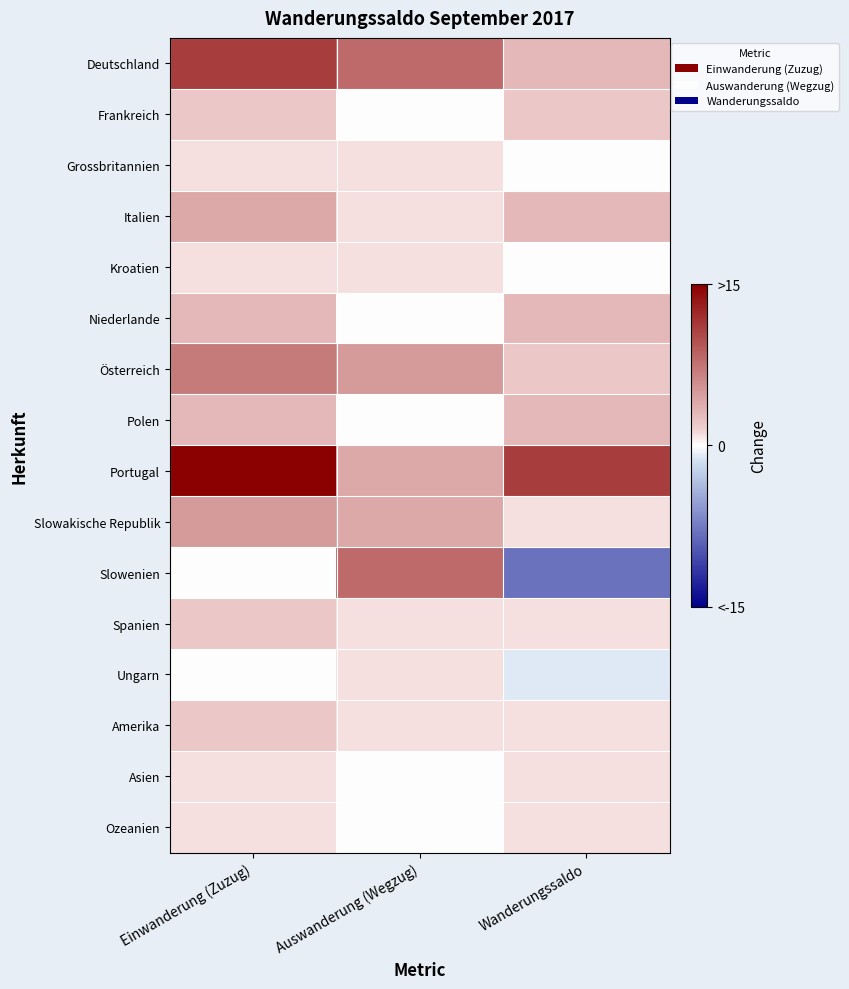

What is the average value of the Amerika series?

1